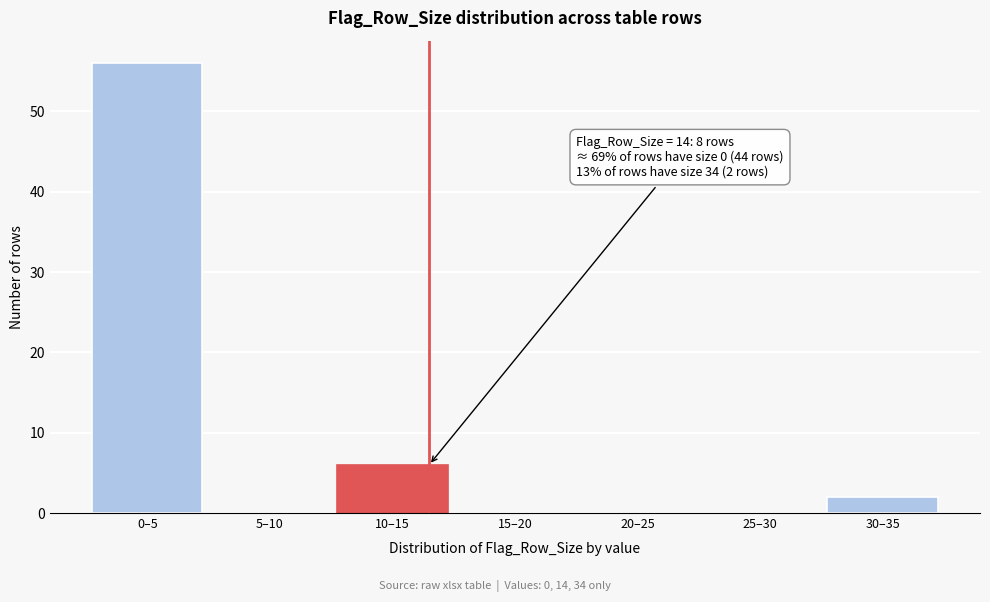

Reading left to right, what are all the values shown in this chart?

0–5=56	5–10=0	10–15=6	15–20=0	20–25=0	25–30=0	30–35=2